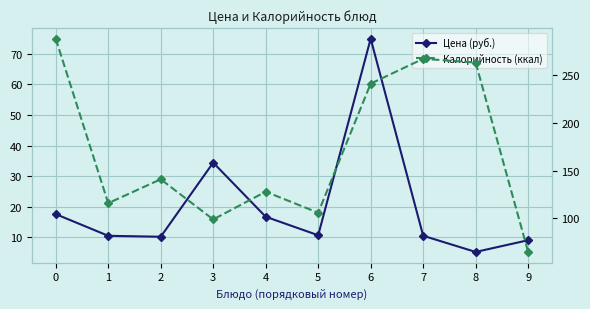

The Калорийность (ккал) series shows 116.0 at 1. True or false?

True